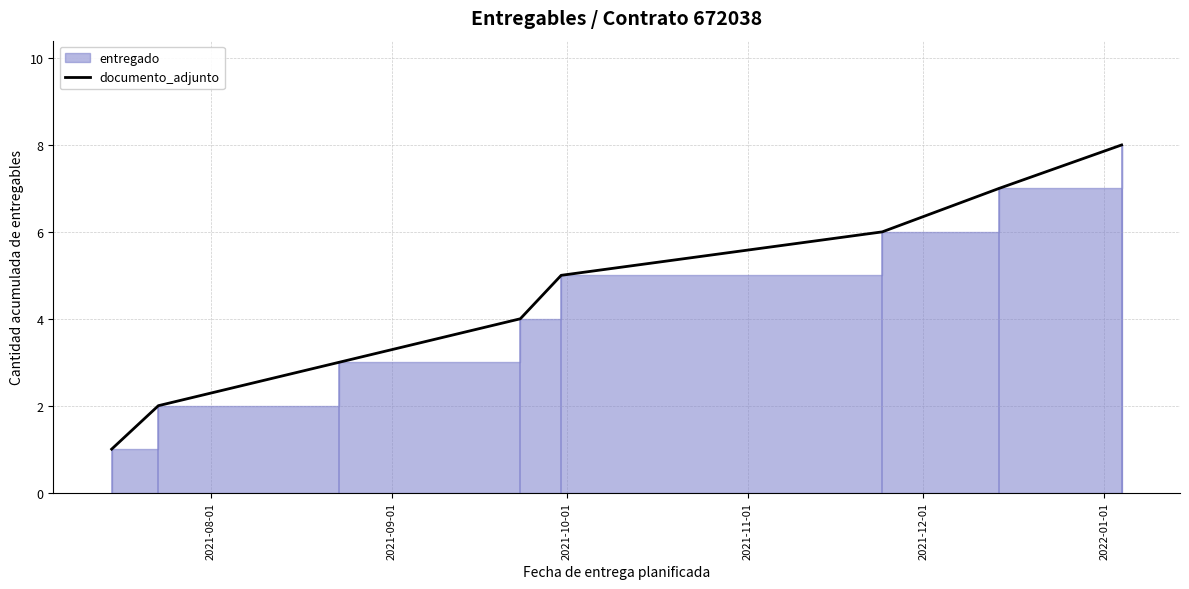

Between 2022-01-01 and 2021-11-01, which is larger?

2022-01-01